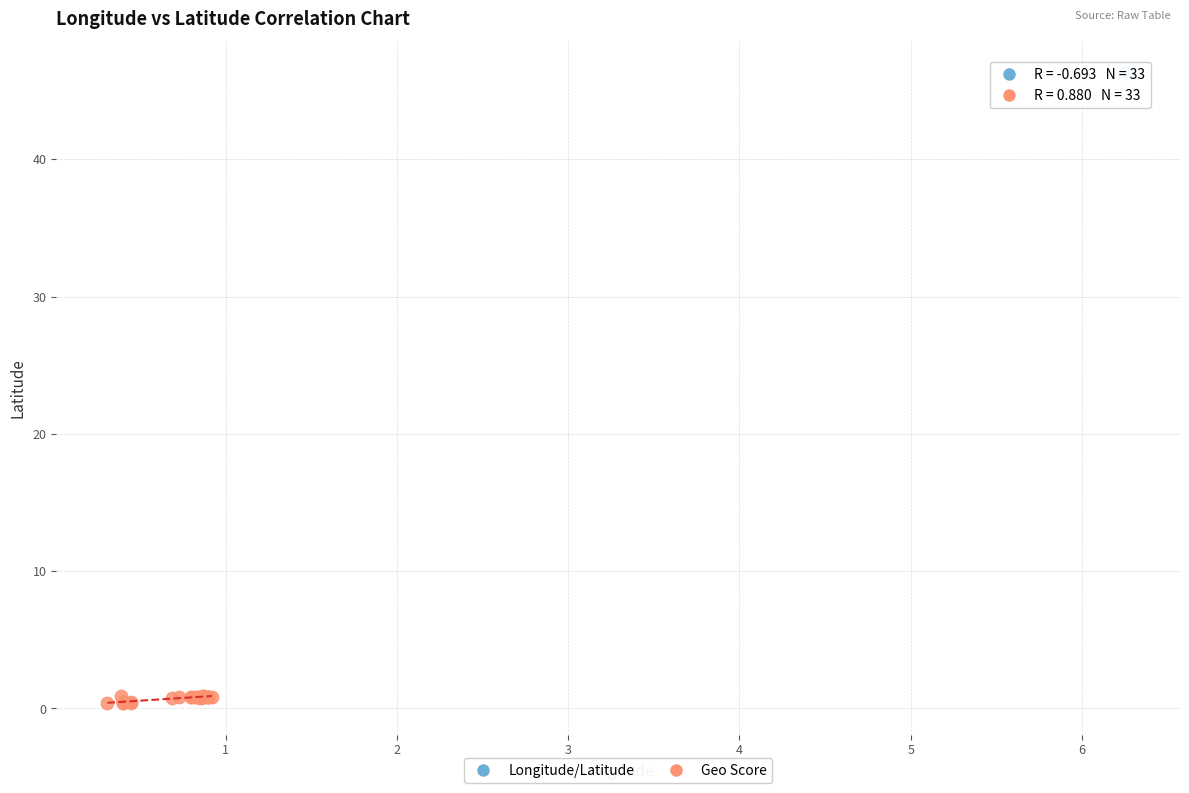

Which series contains the lowest Y value?

Geo Score